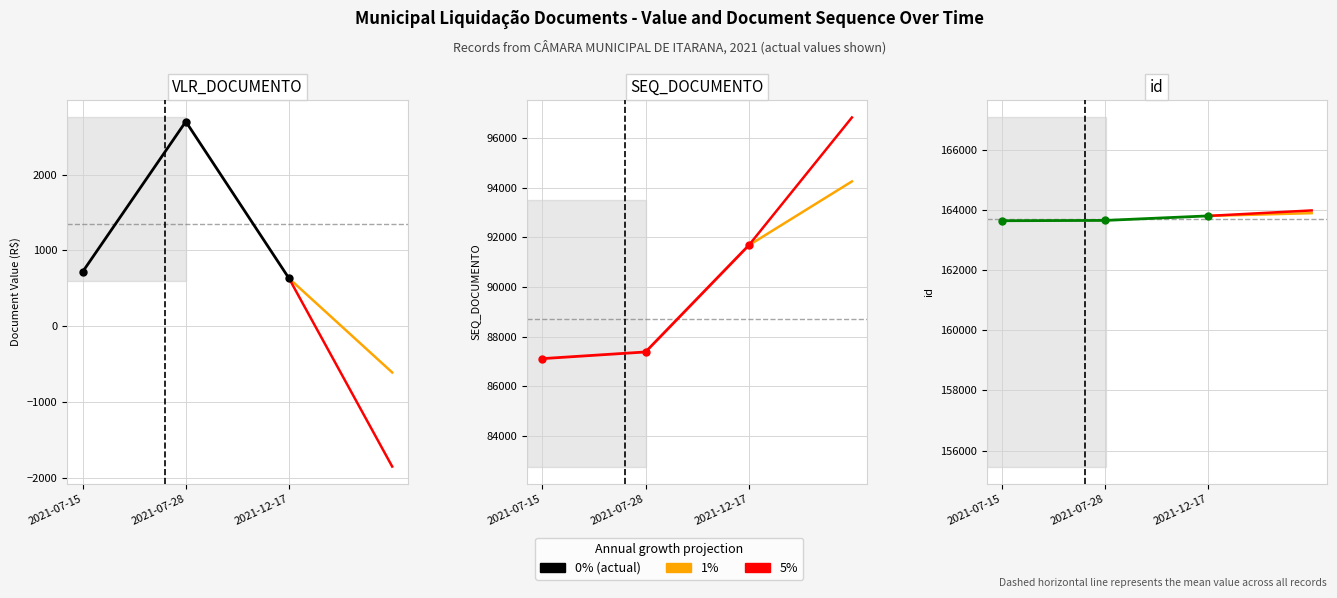

What is the total value across all series at 2021-07-15?

579098.1